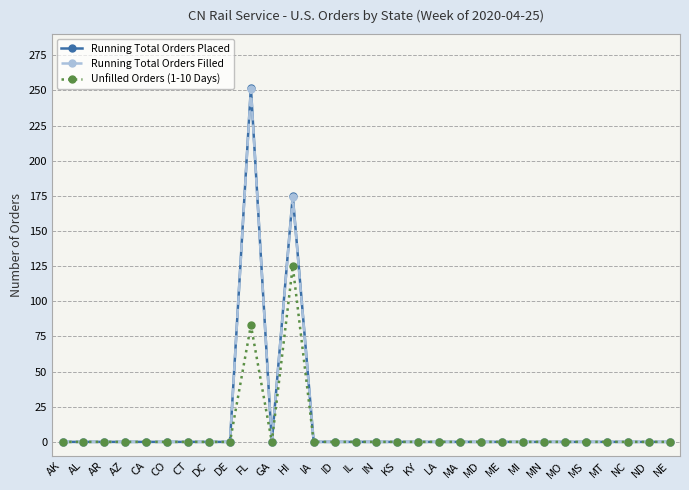

True or false: Unfilled Orders (1-10 Days) has more than 0 interior local peaks.

True